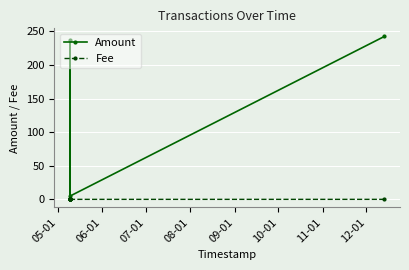

Count the number of data series in this chart.

2